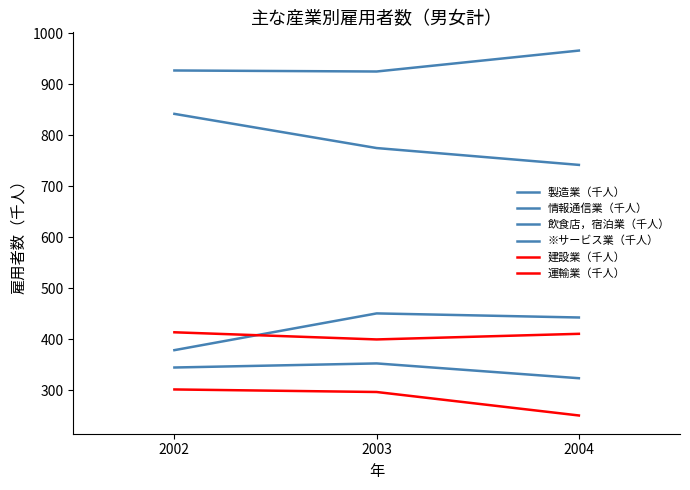

What is the total value across all series at 2004?

3137